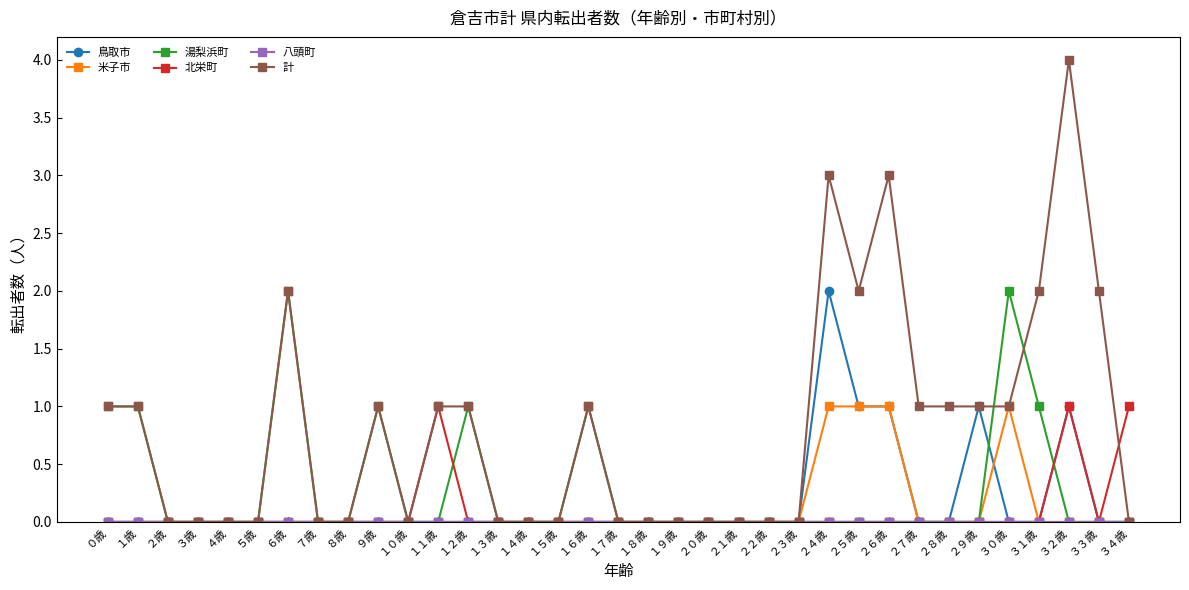

How many lines are shown in the chart?

6